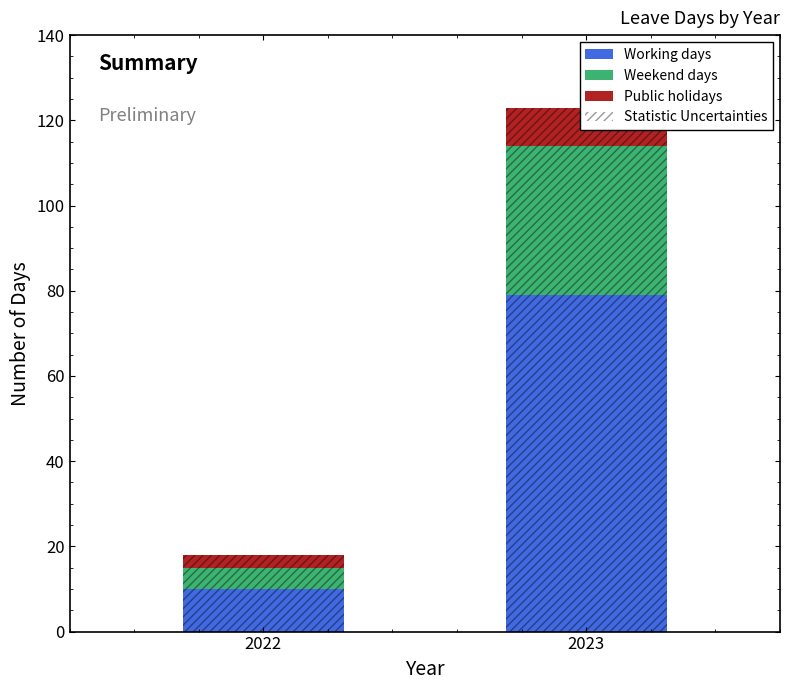

What is the sum of the Statistic Uncertainties values at 2023 and 2022?

141